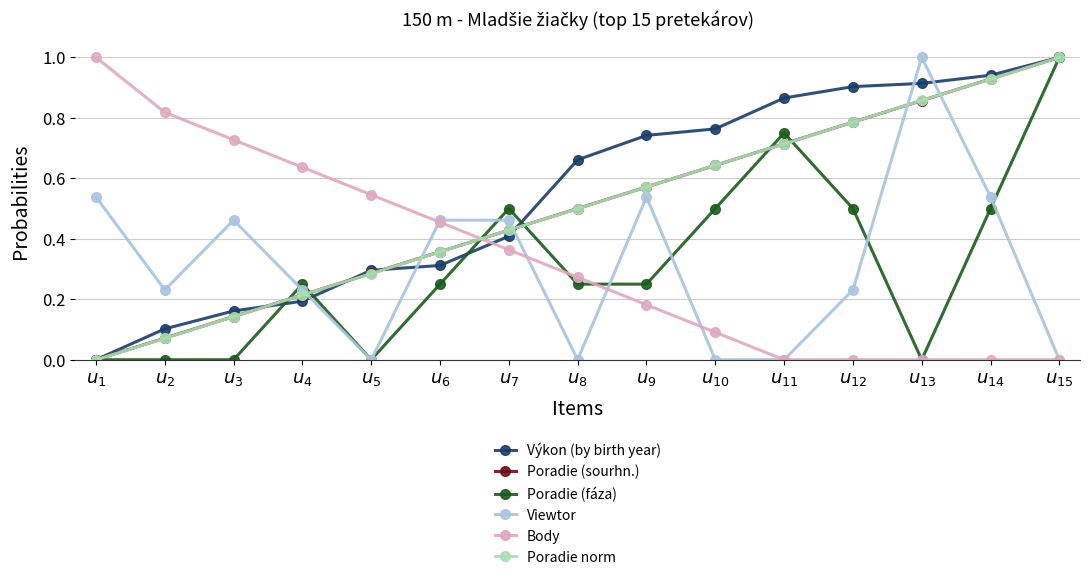

What are all the series names shown in the legend?

Výkon (by birth year), Poradie (sourhn.), Poradie (fáza), Viewtor, Body, Poradie norm